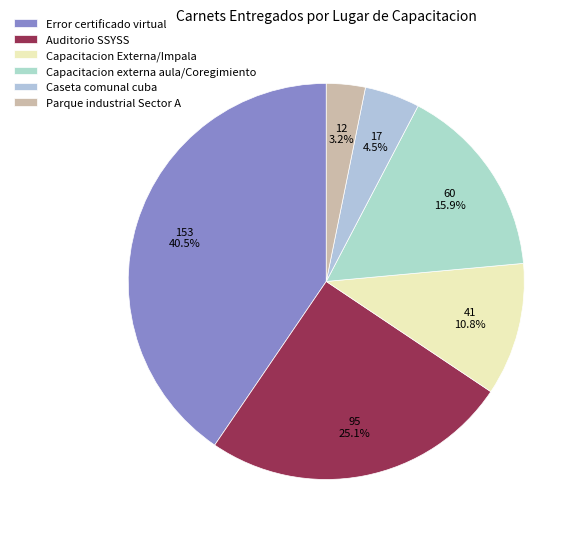

Is there any slice that represents more than half of the pie?

No